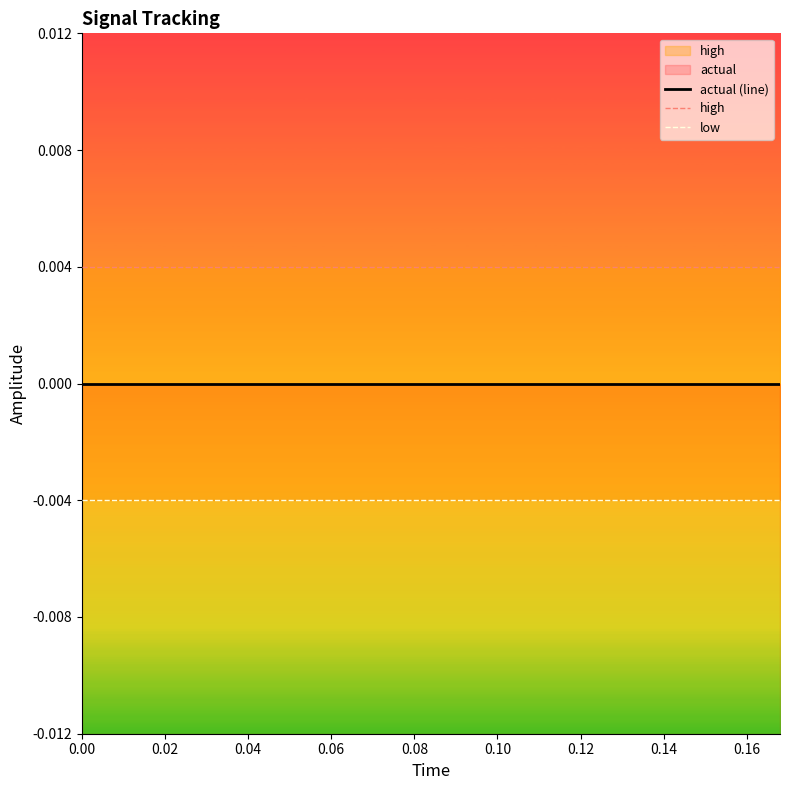

The low series shows -0.0 at 0.08. True or false?

False